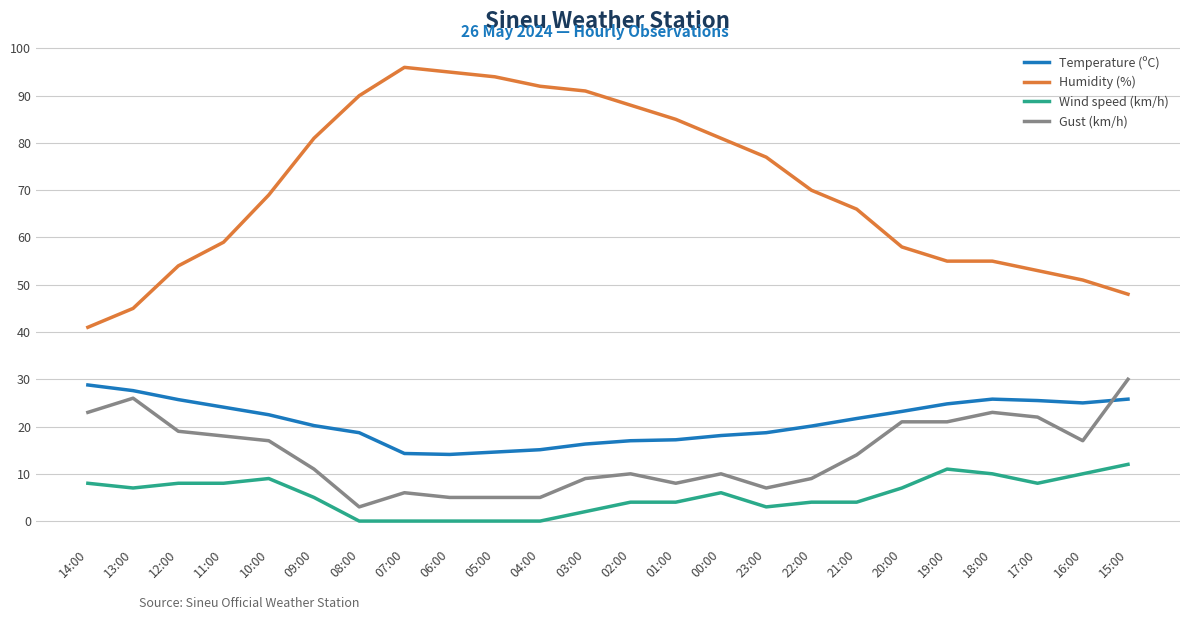

Which series has the largest range (max minus min)?

Humidity (%)